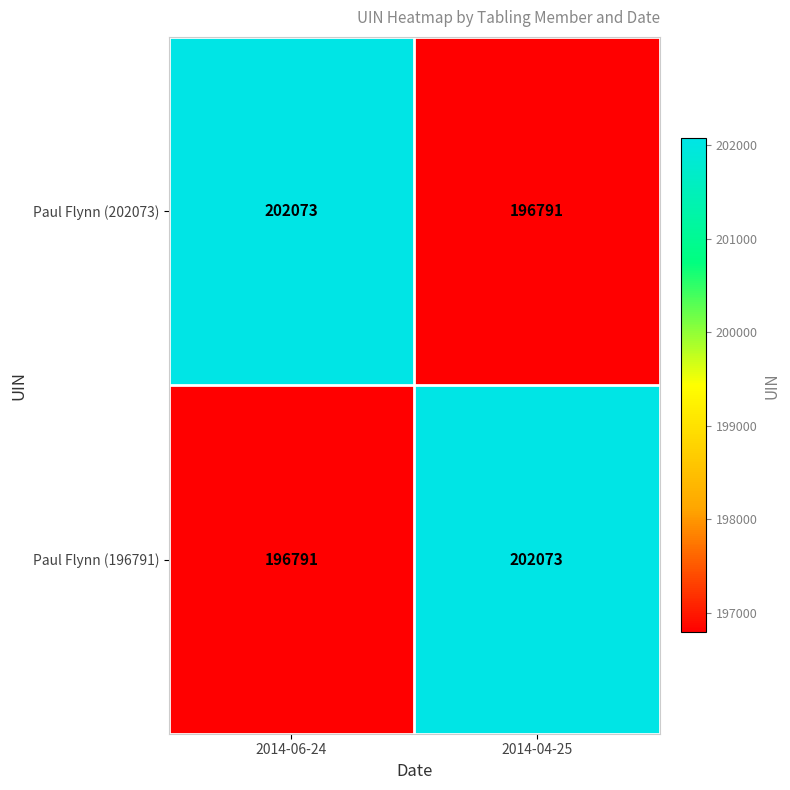

At which label does Paul Flynn (196791) reach its minimum?

2014-06-24